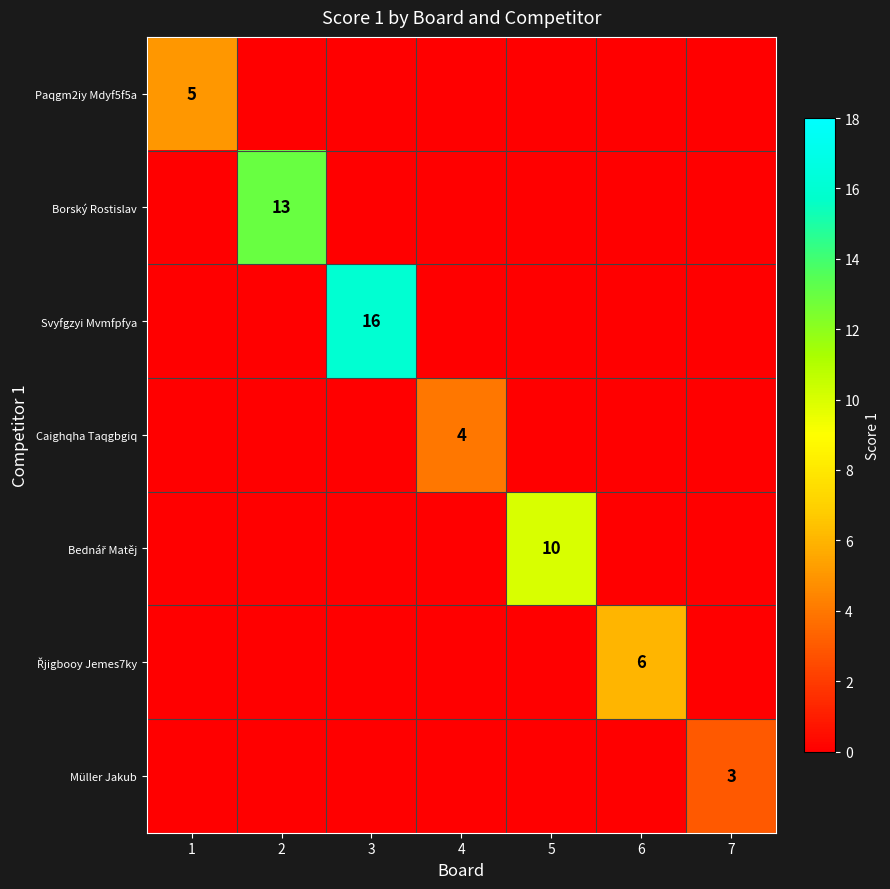

The value of Řjigbooy Jemes7ky at 2 is 0. True or false?

True